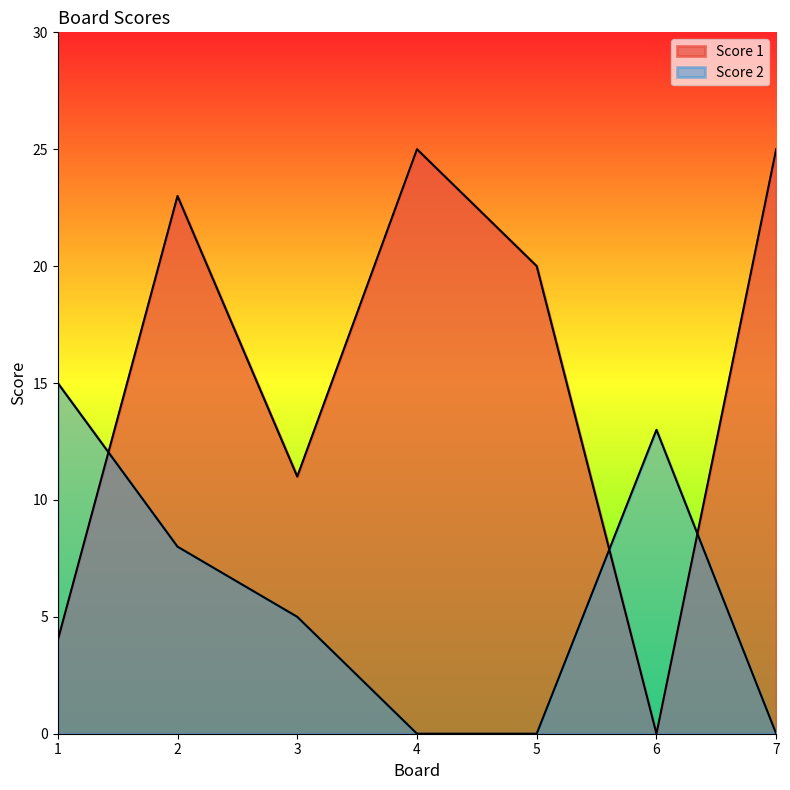

In Score 1, how many points are lower than both neighbors (excluding endpoints)?

2